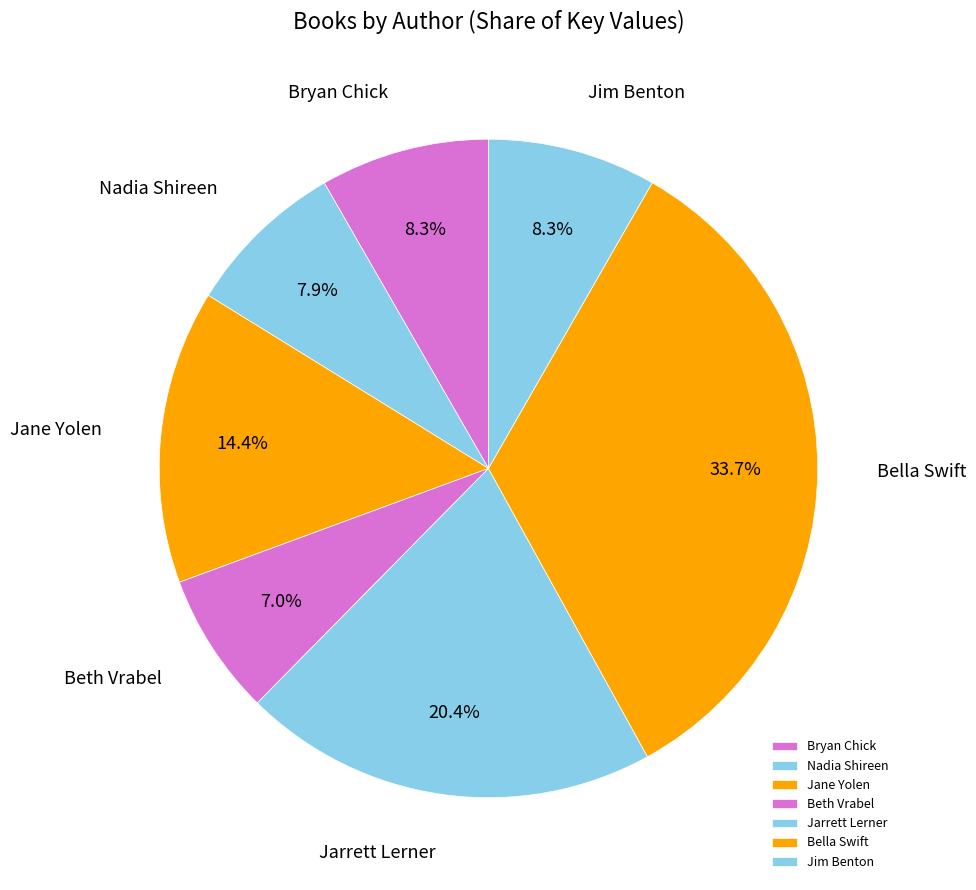

What is the smallest slice in the pie chart?

Beth Vrabel